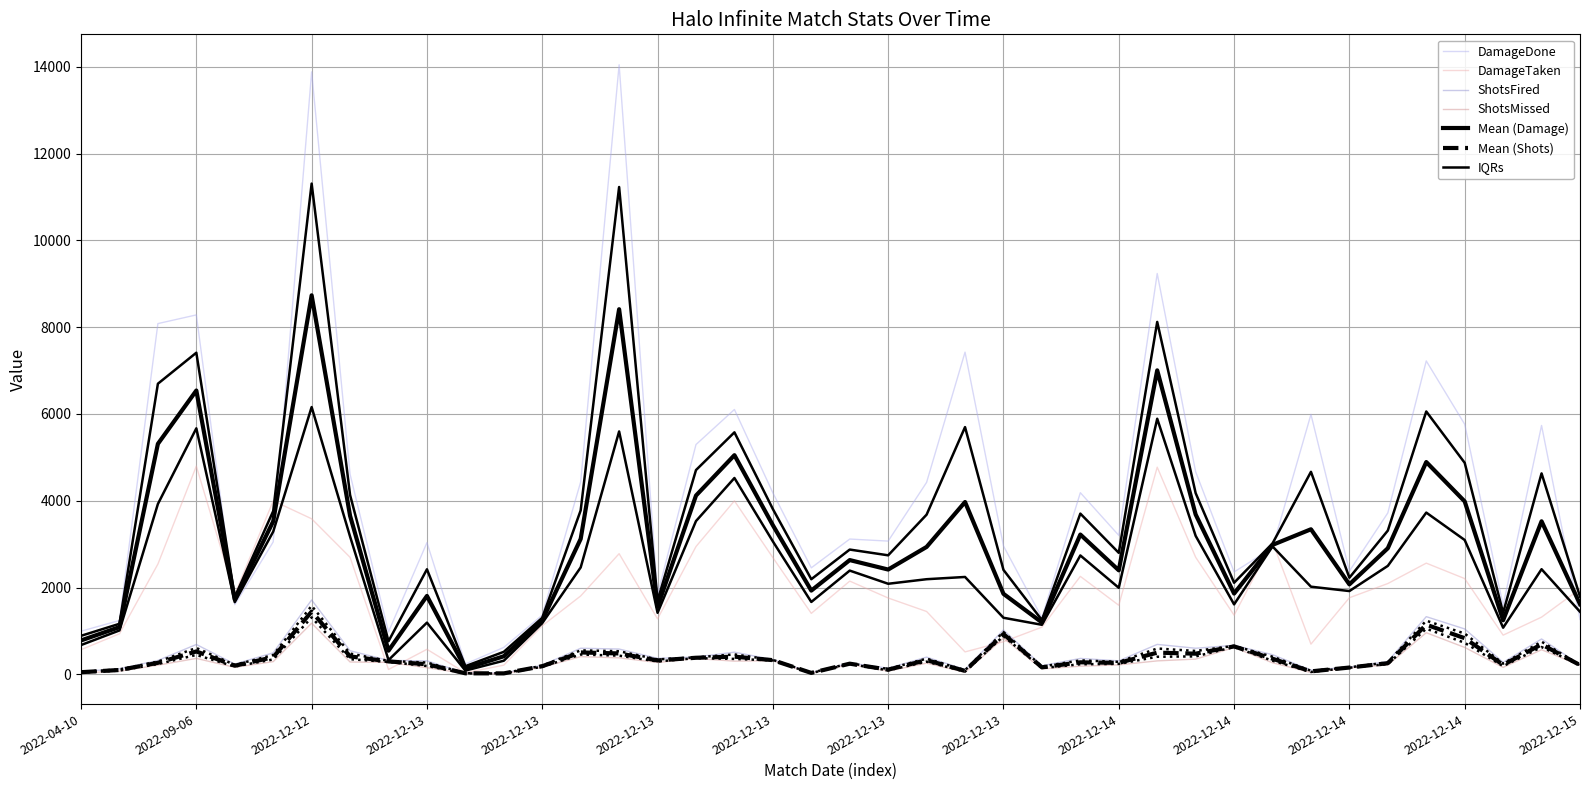

What is the greatest value displayed?

14045